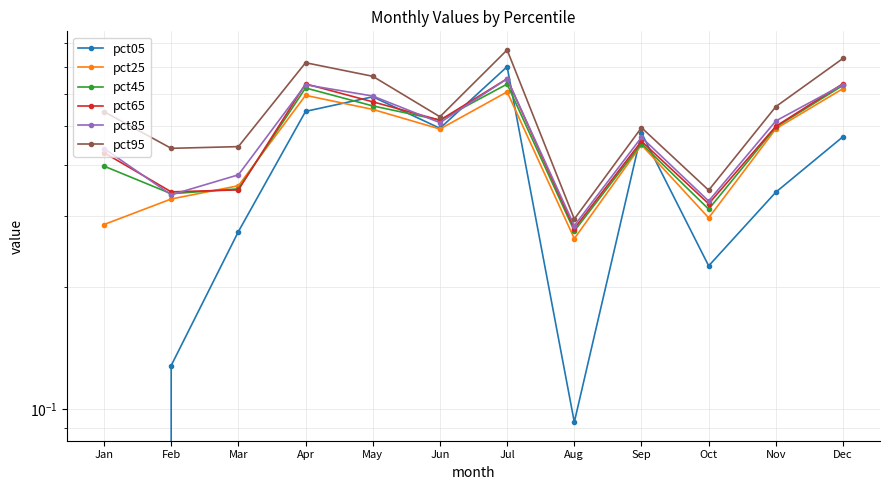

What value does the pct45 series have at Apr?

0.6